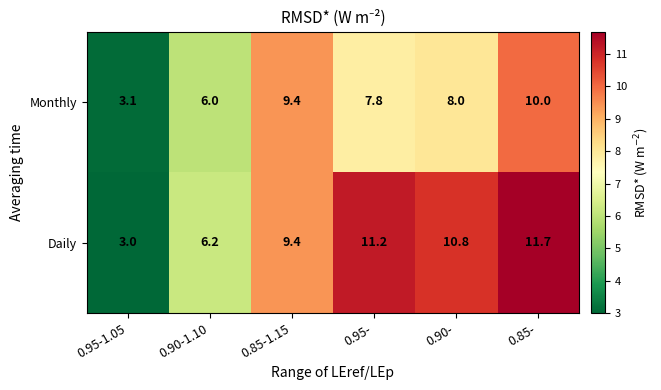

The Daily series shows 3.0 at 0.95-1.05. True or false?

True